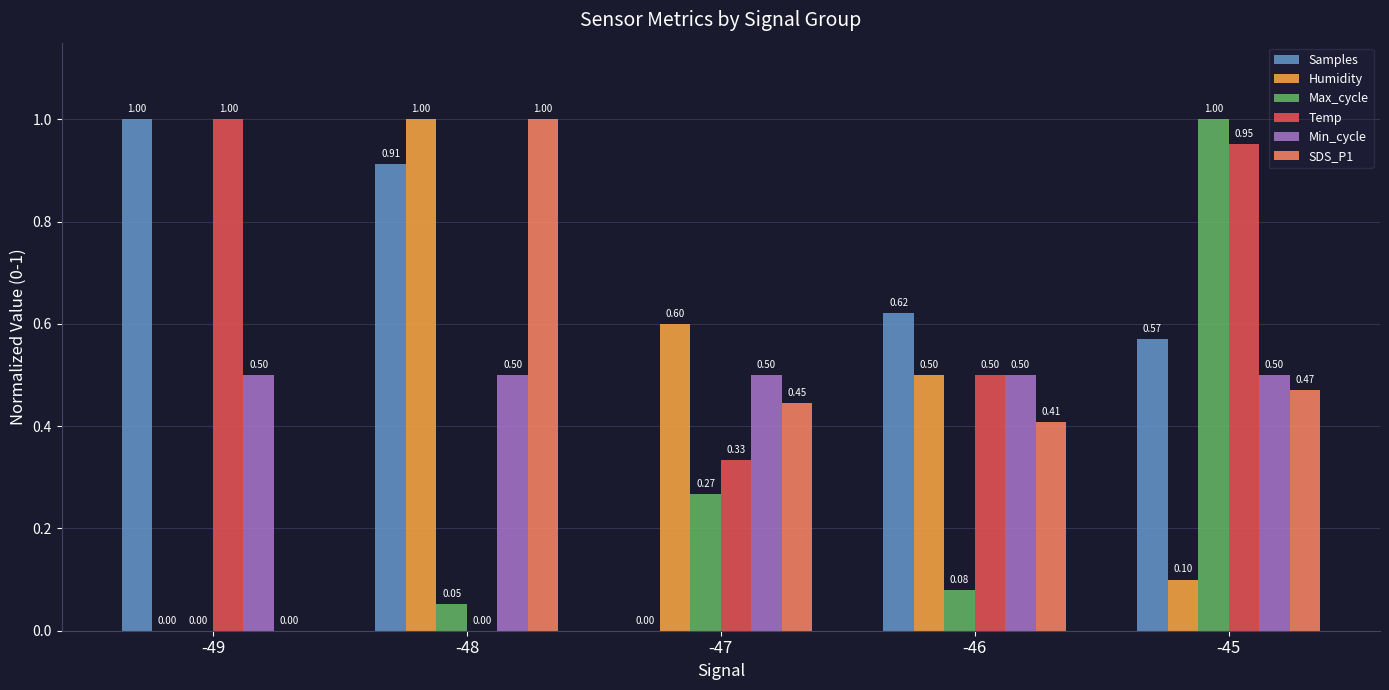

At which category is the sum across all series the highest?

-45